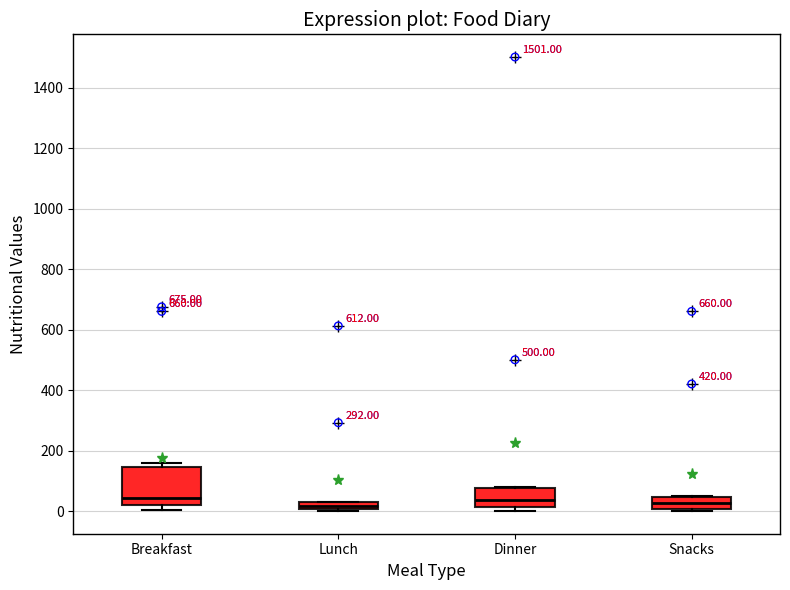

Where is the upper edge of the box for Lunch on the y-axis? The values are not printed on the chart, so give them approximately, as read against the axis.

20